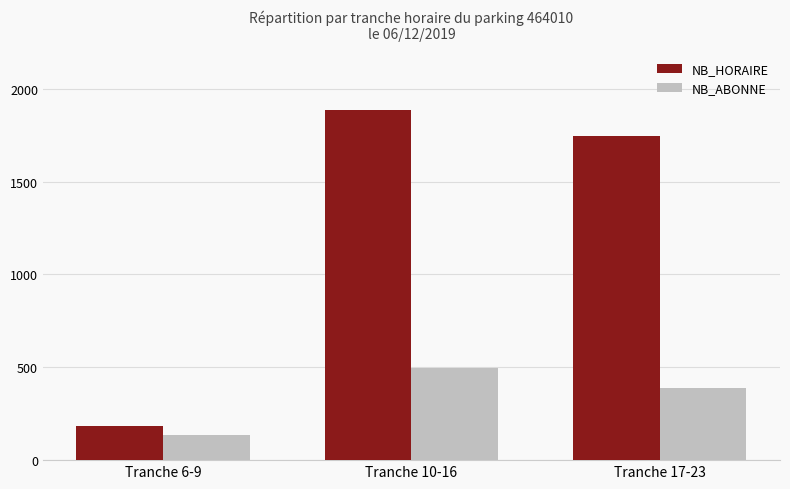

What is the difference between the NB_HORAIRE values at Tranche 10-16 and Tranche 17-23?

143